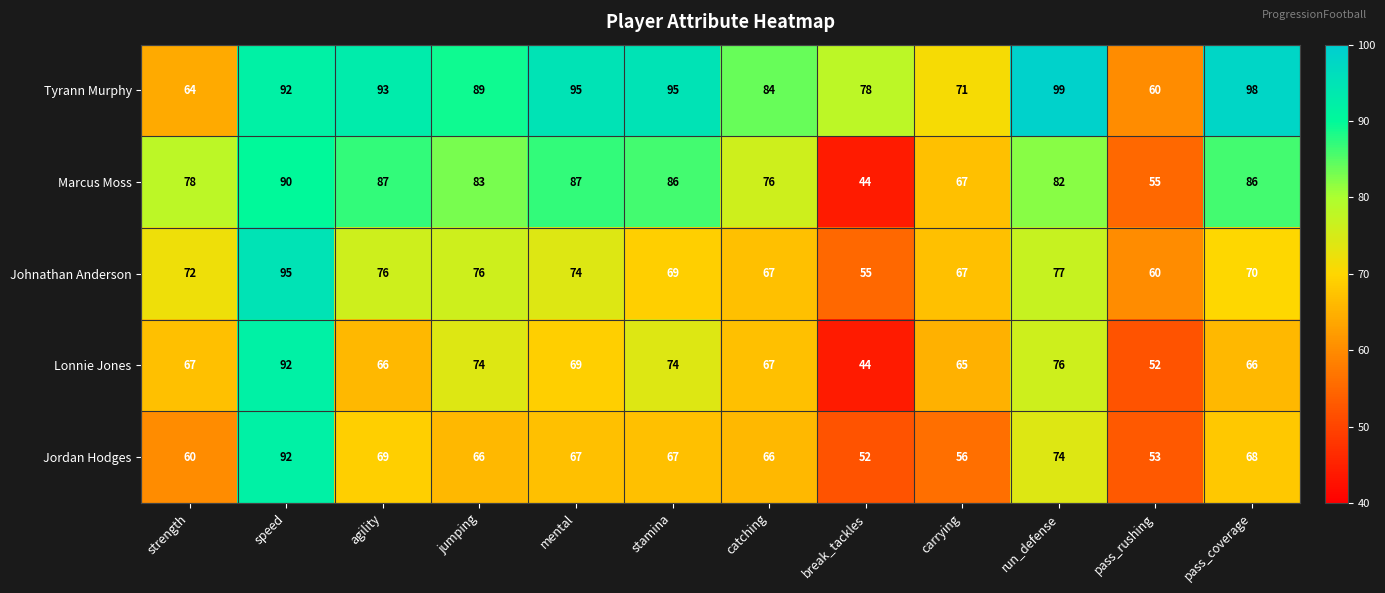

At which category is the sum across all series the highest?

speed